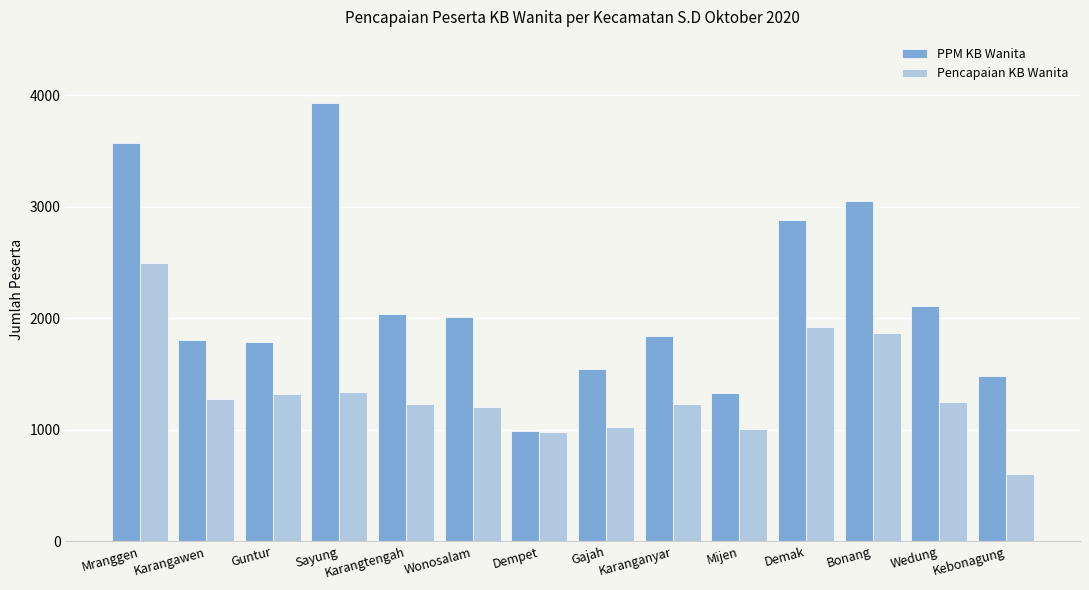

What are all the series names shown in the legend?

PPM KB Wanita, Pencapaian KB Wanita